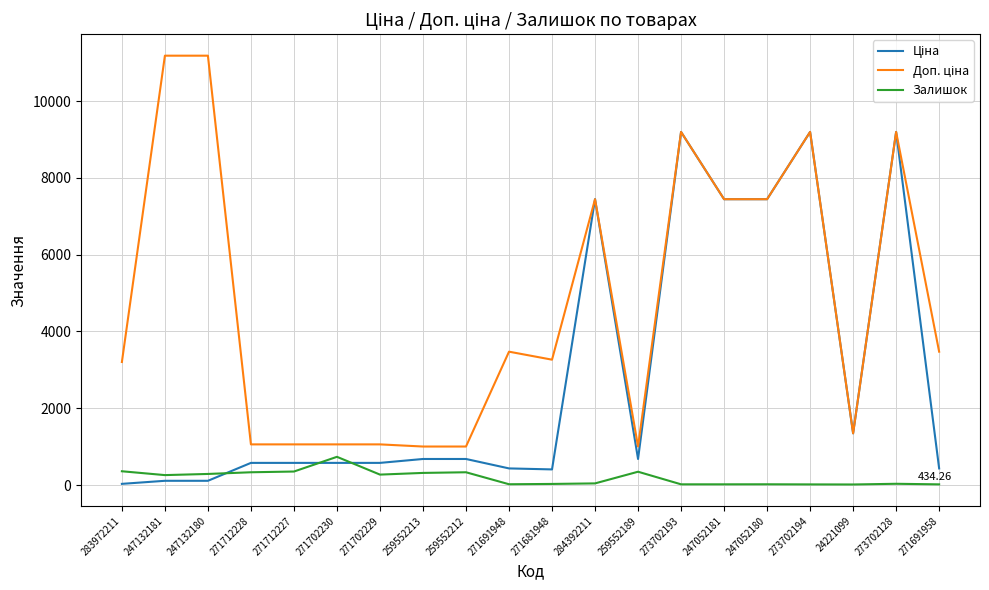

What is the difference between the highest and lowest values at 271712227?

707.0